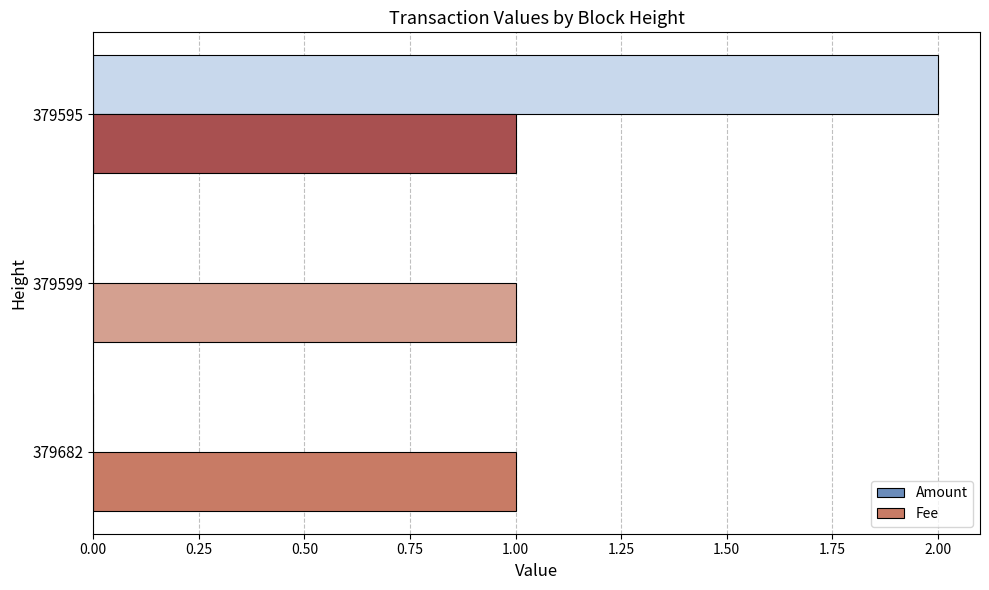

Count the number of data series in this chart.

2